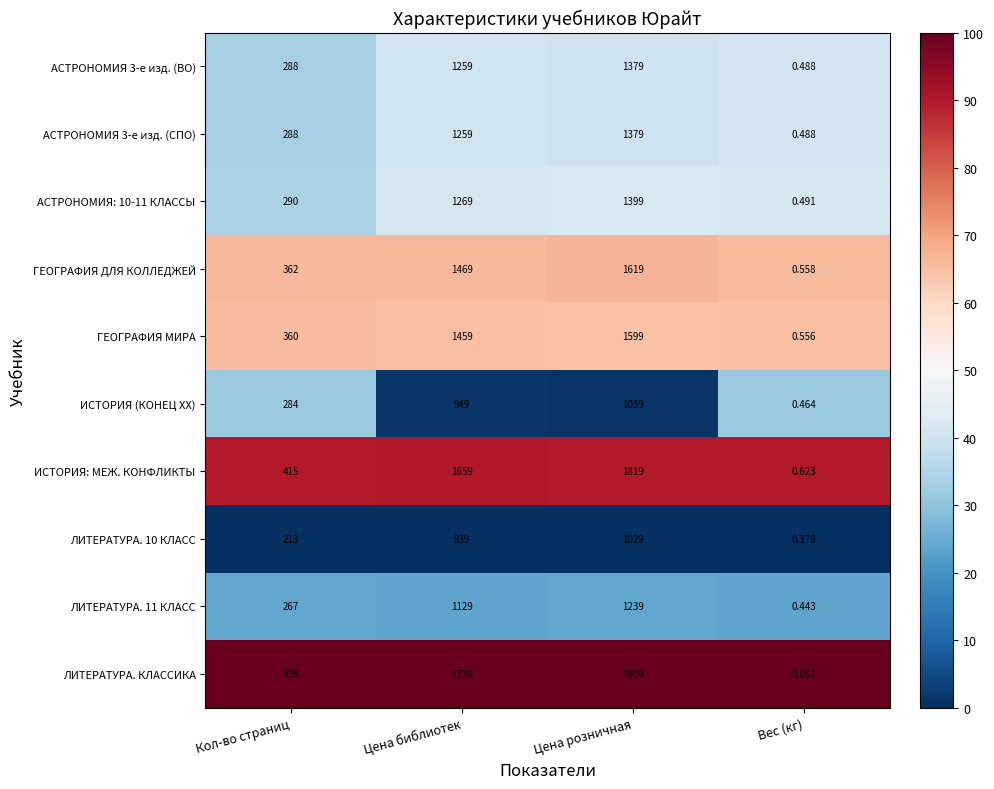

List the labels in order of ЛИТЕРАТУРА. 10 КЛАСС value, smallest first.

Вес (кг), Кол-во страниц, Цена библиотек, Цена розничная